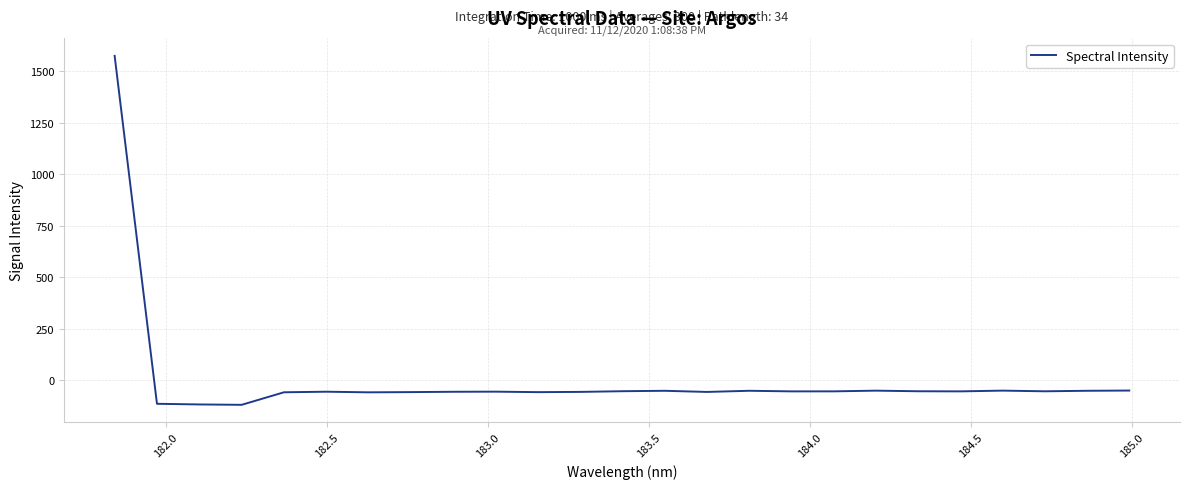

What is the greatest value displayed?

1573.2